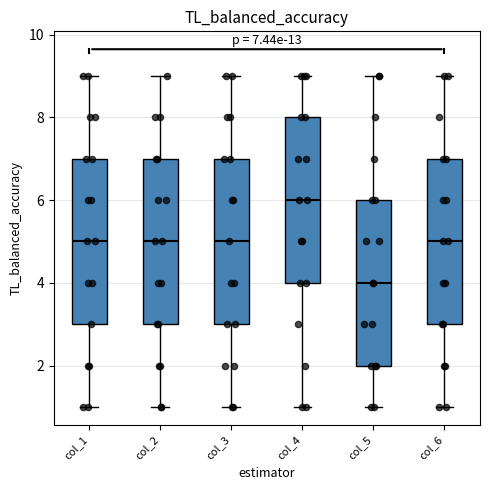

Which box has the lowest median line?

col_5